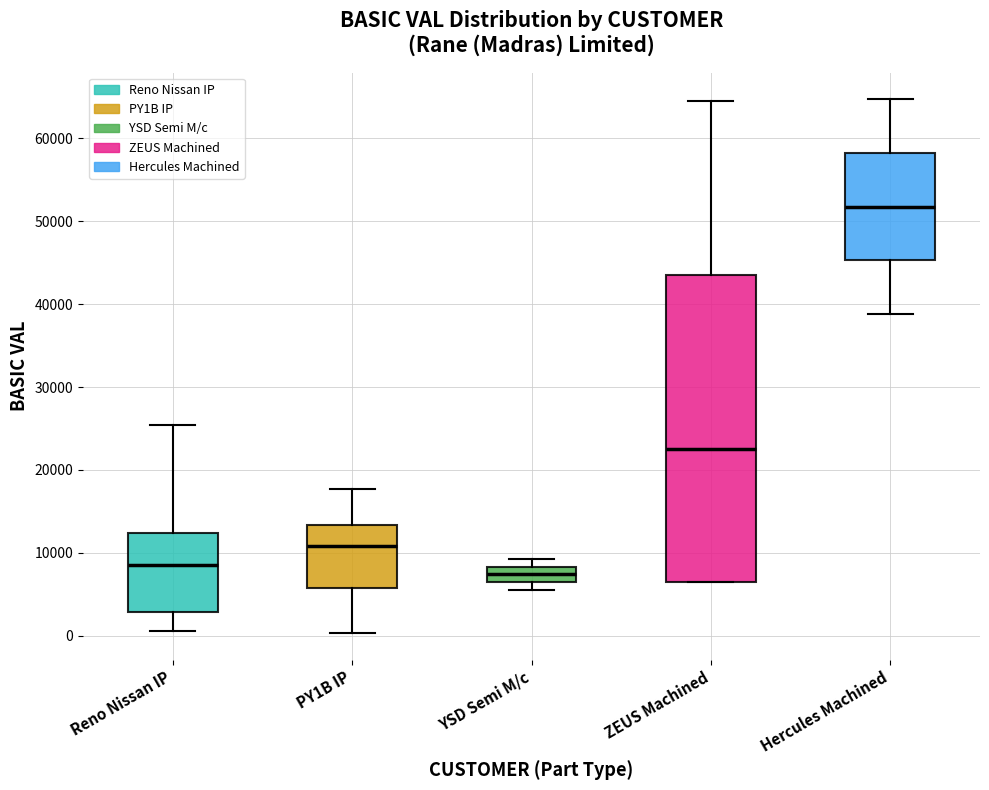

Reading left to right, transcribe this box plot: for each box, give where its median line is, the range the box spans, and where its two whiskers end, as read against the y-axis. The values are not printed on the chart, so give them approximately, as read against the axis.

Reno Nissan IP: median 9000, box 3000 to 12000, whiskers 1000 to 25000
PY1B IP: median 11000, box 6000 to 13000, whiskers 0 to 18000
YSD Semi M/c: median 7000, box 6000 to 8000, whiskers 6000 (just below the box's lower edge) to 9000
ZEUS Machined: median 23000, box 6000 to 44000, whiskers 6000 to 64000
Hercules Machined: median 52000, box 45000 to 58000, whiskers 39000 to 65000